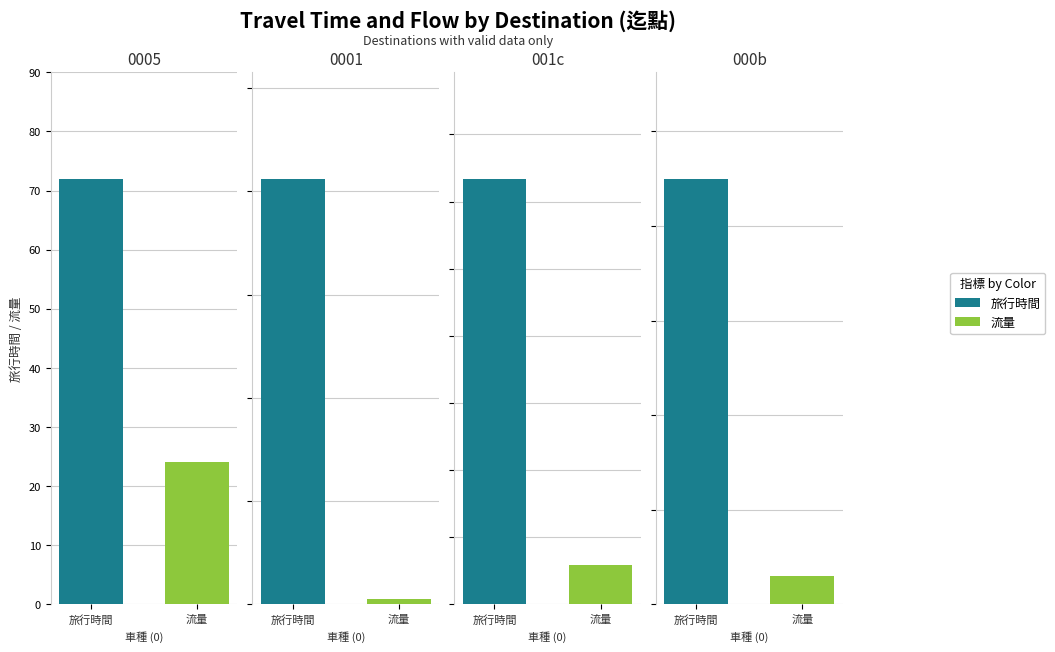

Which series has the largest total across all categories?

旅行時間